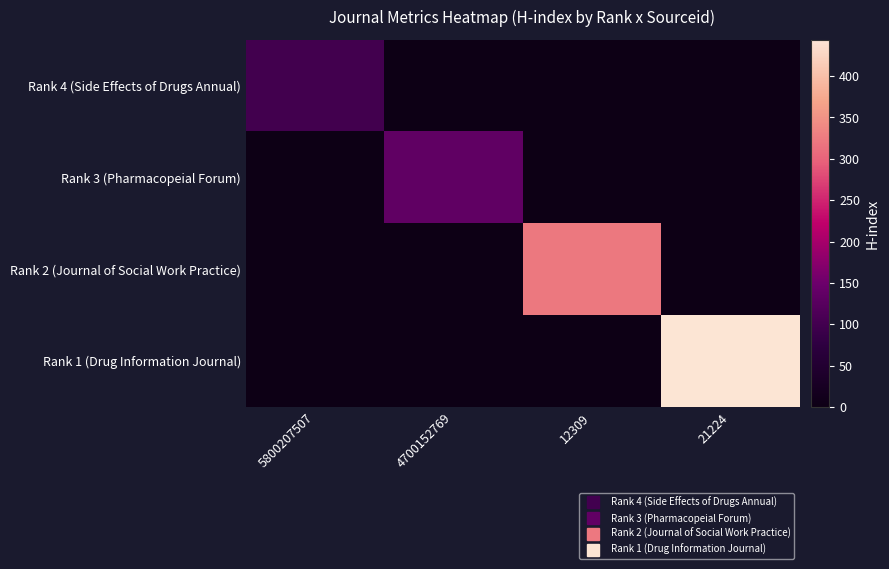

List the series in order of their peak value, lowest first.

Rank 4 (Side Effects of Drugs Annual), Rank 3 (Pharmacopeial Forum), Rank 2 (Journal of Social Work Practice), Rank 1 (Drug Information Journal)